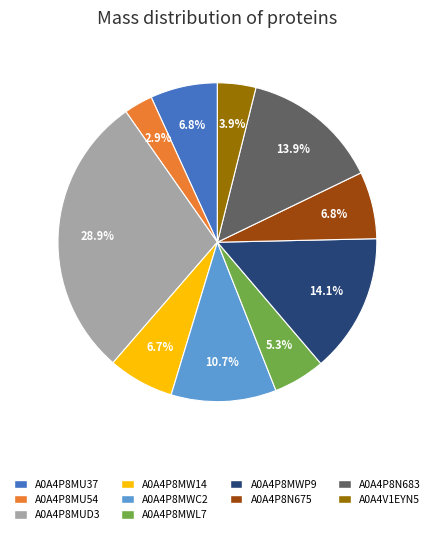

Which category has the smallest portion of the pie?

A0A4P8MU54